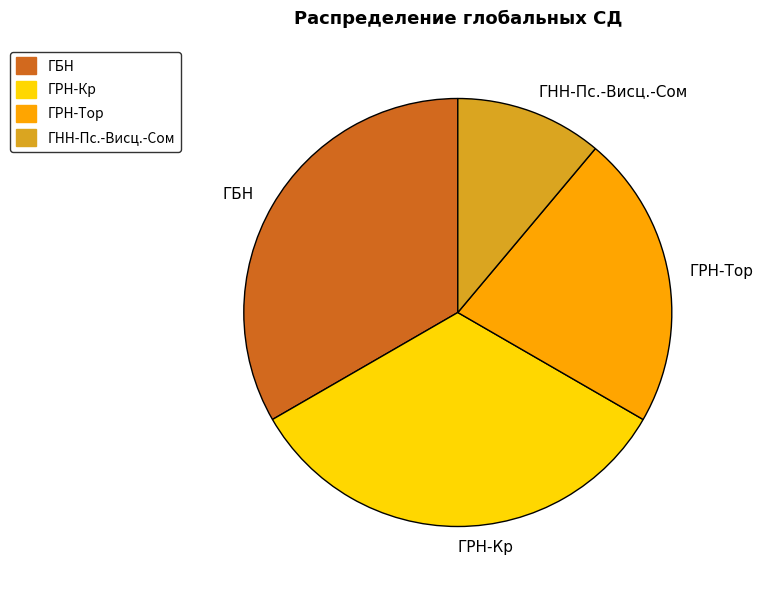

Does any single category account for the majority?

No